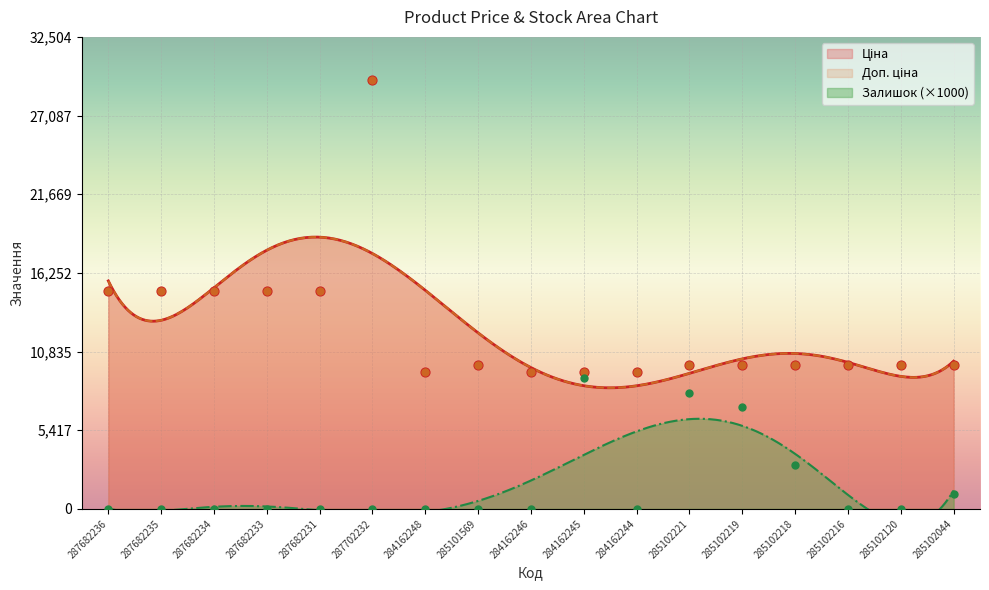

Which series has the largest total across all categories?

Ціна